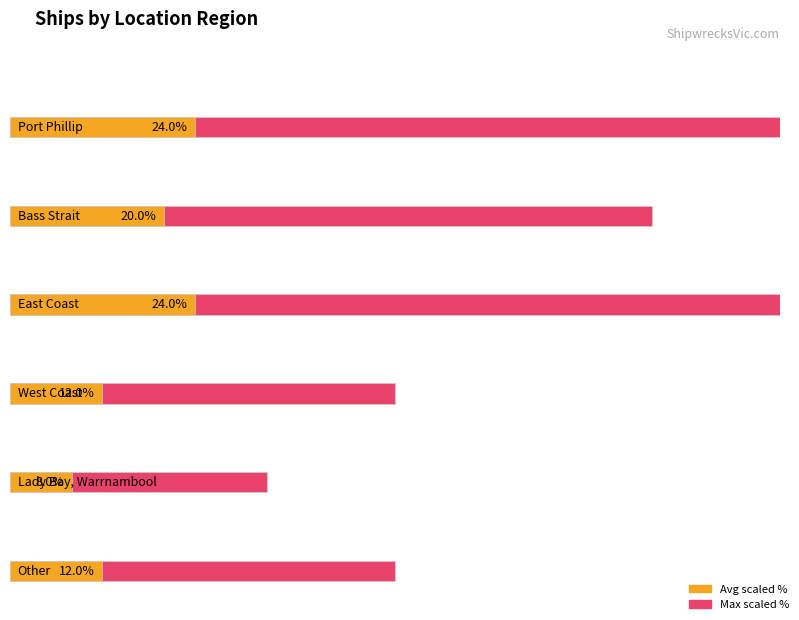

At which category does the chart reach its peak across all series?

Port Phillip